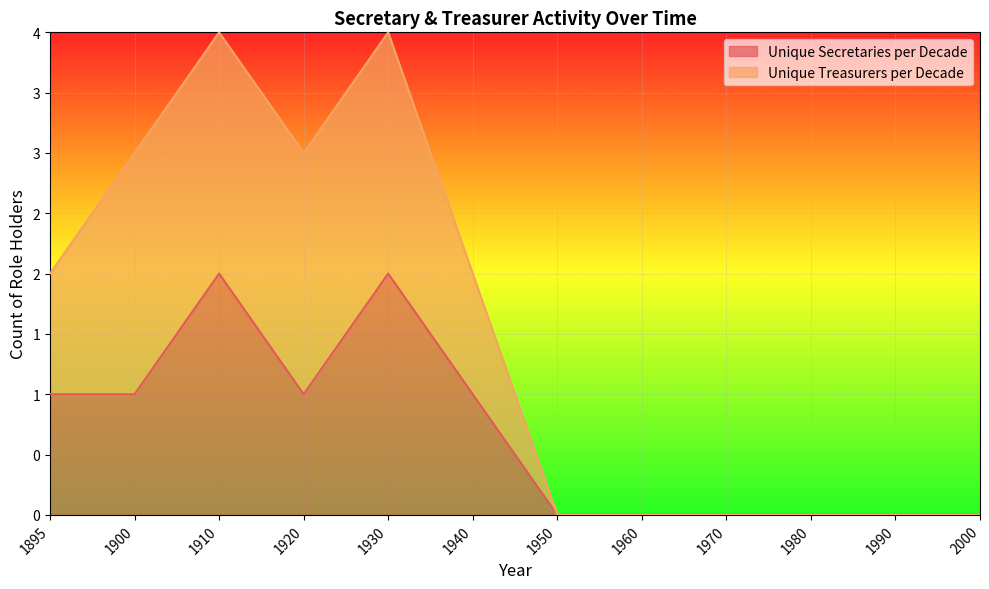

Rank the series at 1900 from lowest to highest value.

Unique Secretaries per Decade, Unique Treasurers per Decade